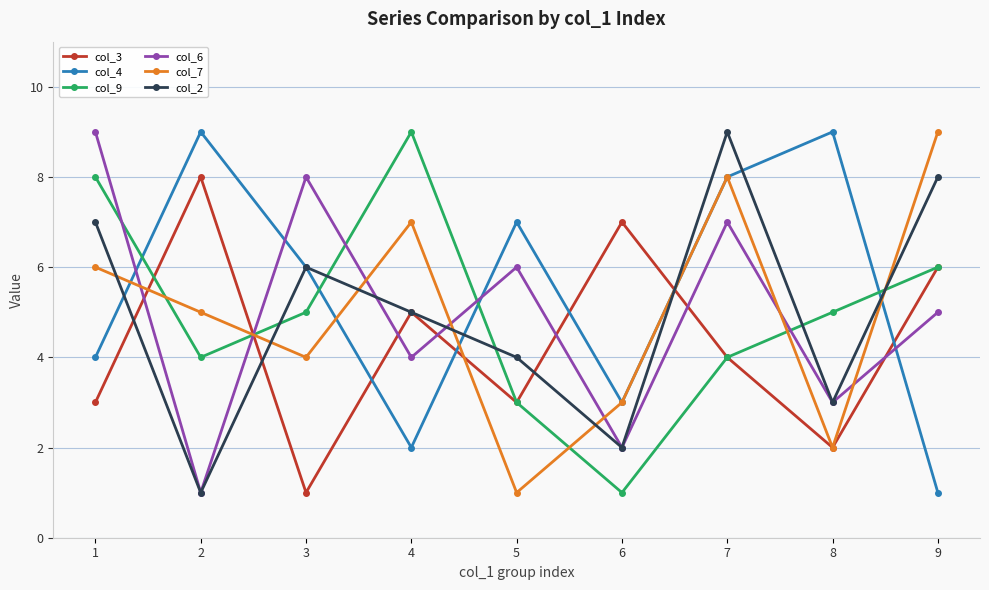

True or false: col_6 has a value of 5 at 8.

False